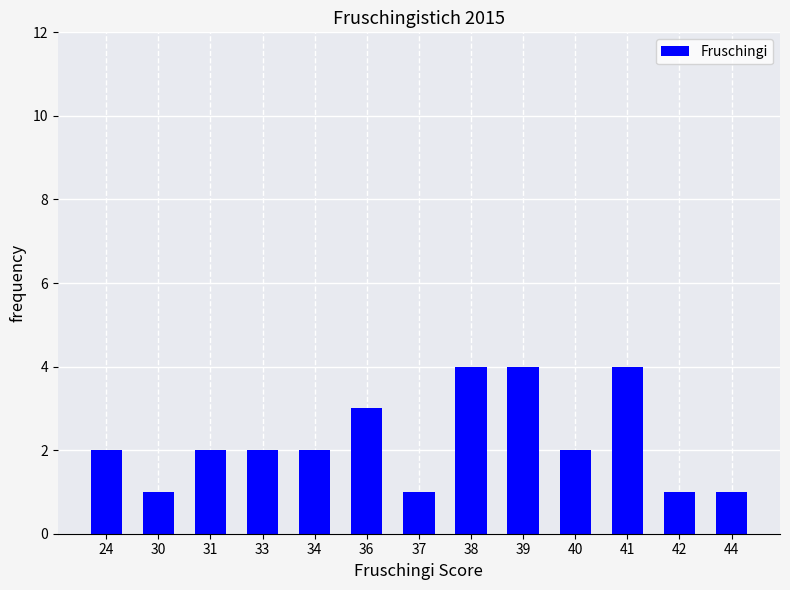

The value at 36 is 5. True or false?

False